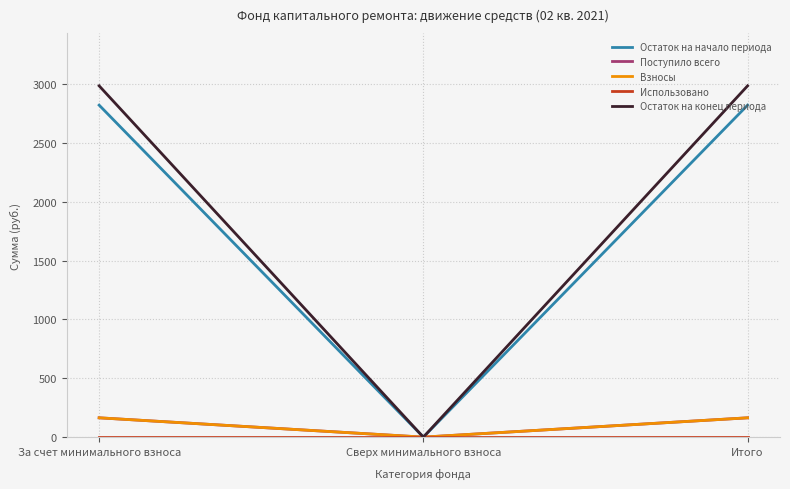

Does the chart have visible grid lines?

Yes